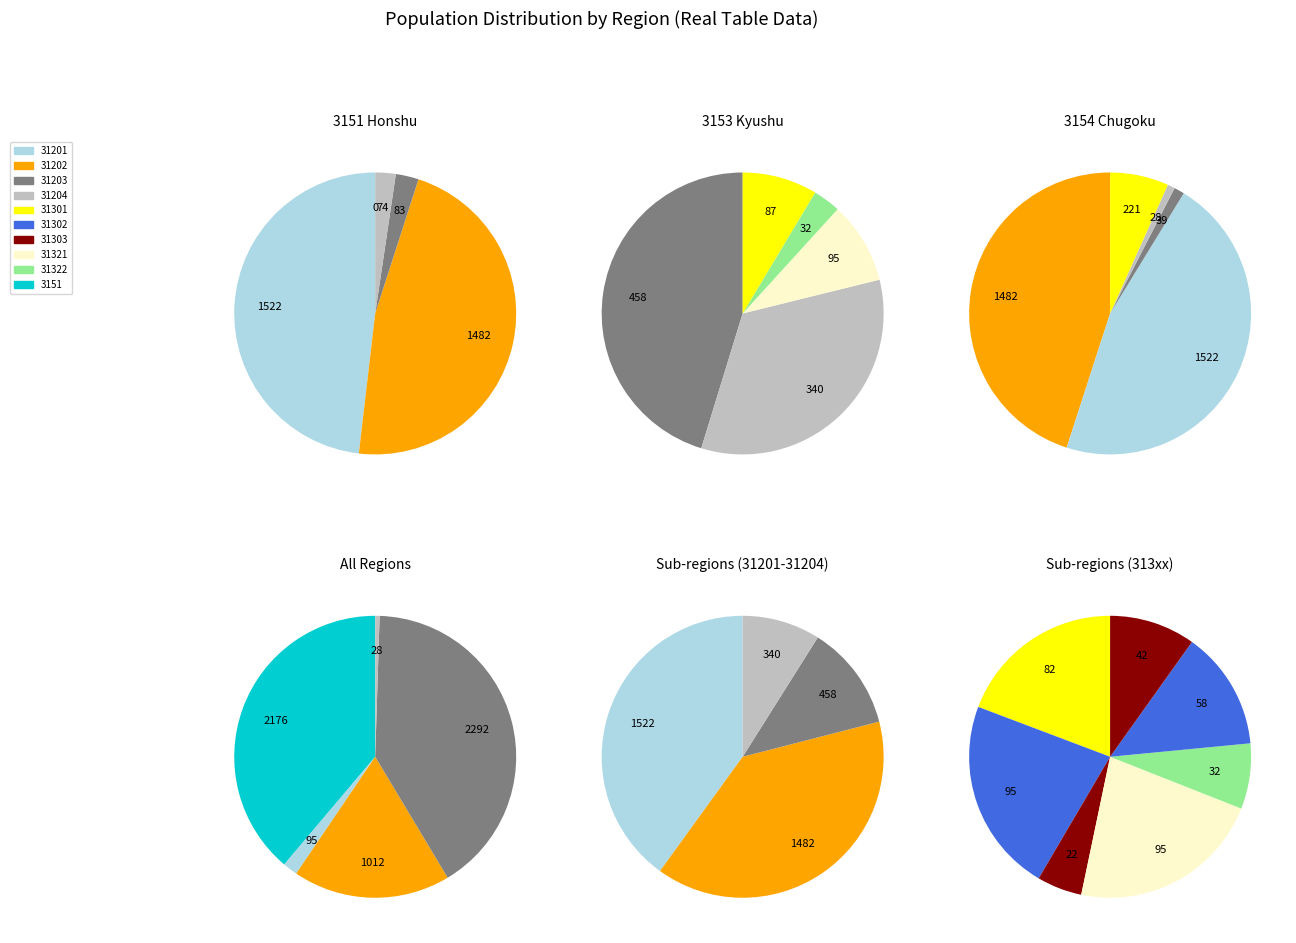

The 2 slice represents 29% of the pie. True or false?

True